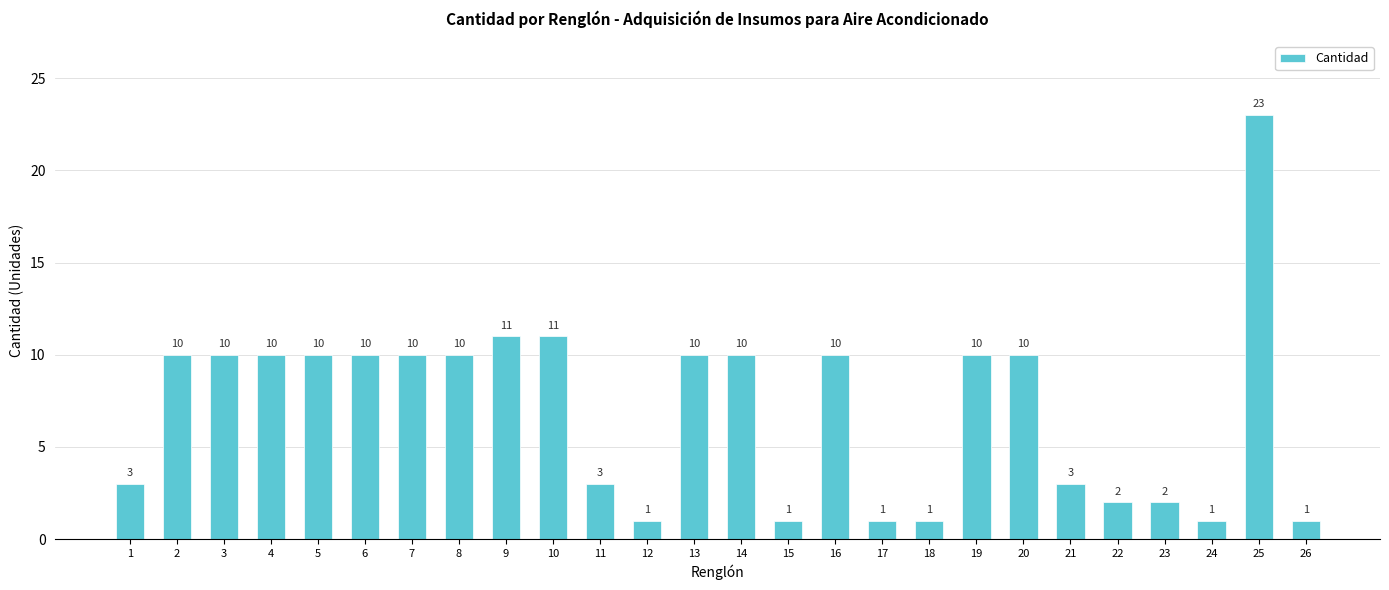

What is the value of the 20th bar from the left?

10